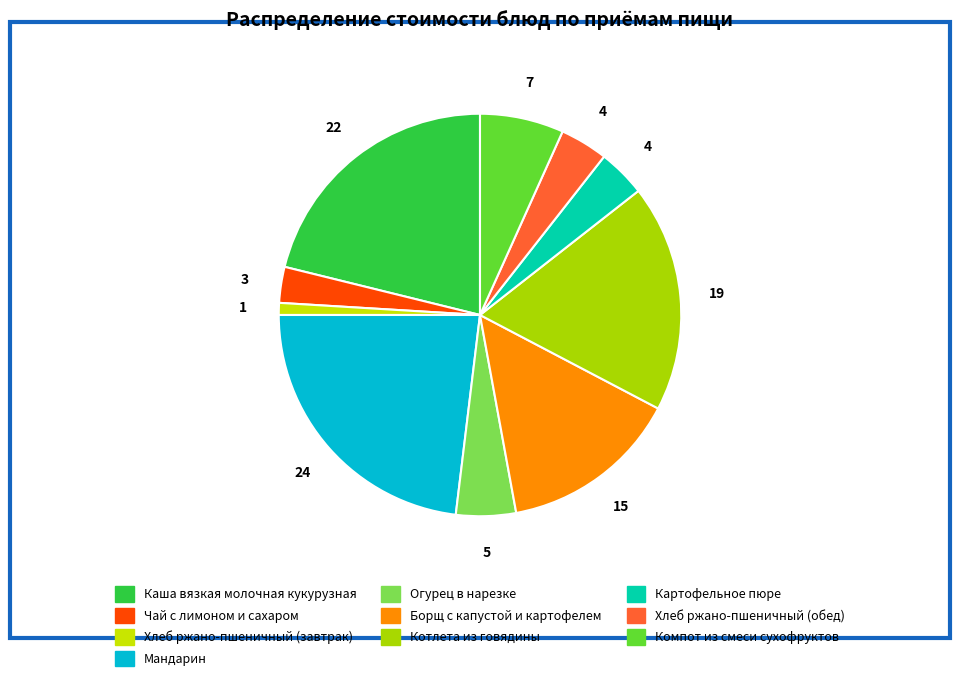

The Хлеб ржано-пшеничный (обед) slice represents 4% of the pie. True or false?

True